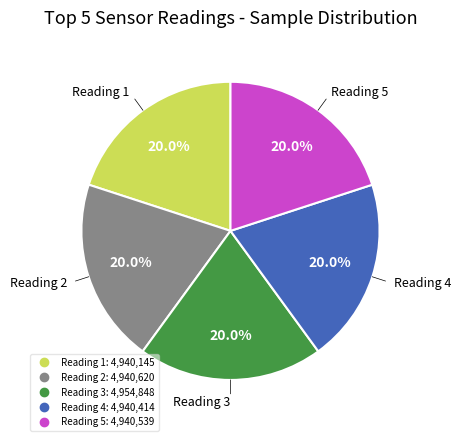

Is there any slice that represents more than half of the pie?

No